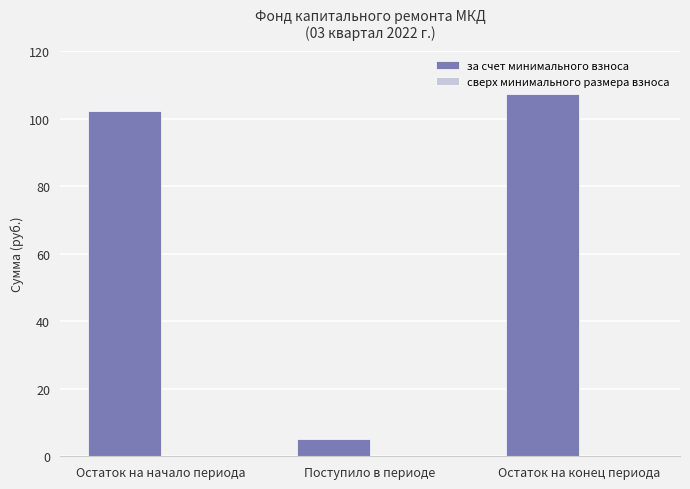

Are the bars horizontal?

No